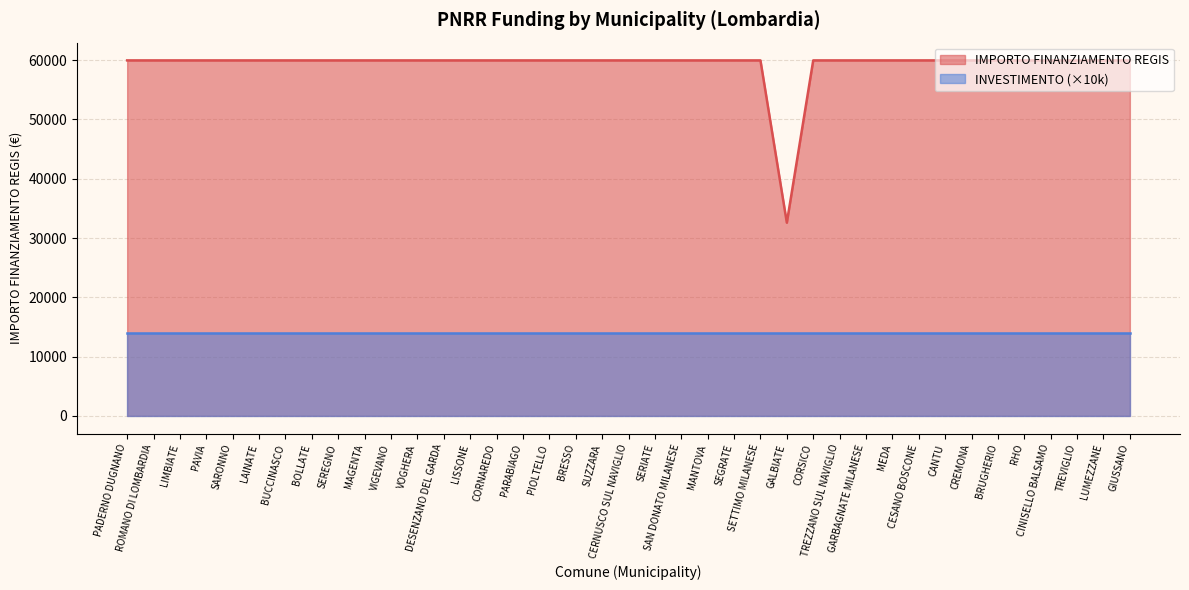

Reading right to left, extract all data points from this chart.

59966	59966	59966	59966	59966	59966	59966	59966	59966	59966	59966	59966	59966	32589	59966	59966	59966	59966	59966	59966	59966	59966	59966	59966	59966	59966	59966	59966	59966	59966	59966	59966	59966	59966	59966	59966	59966	59966	59966